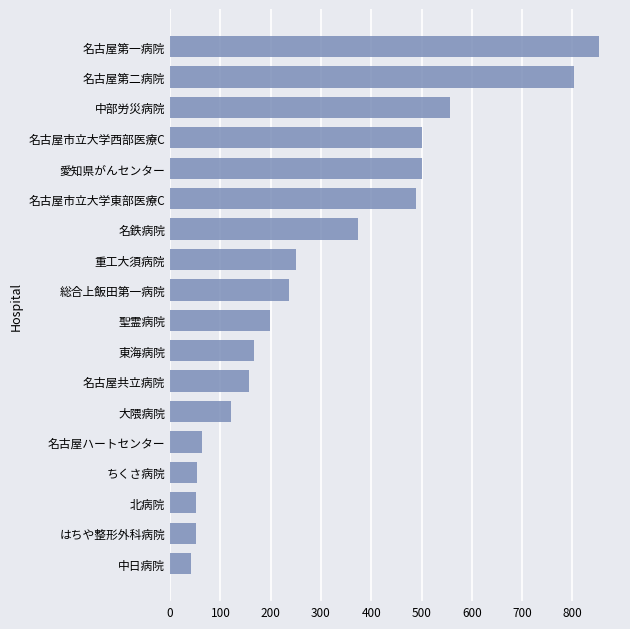

Approximately how many times larger is the value at 中部労災病院 compared to 名古屋市立大学東部医療C?

1.1